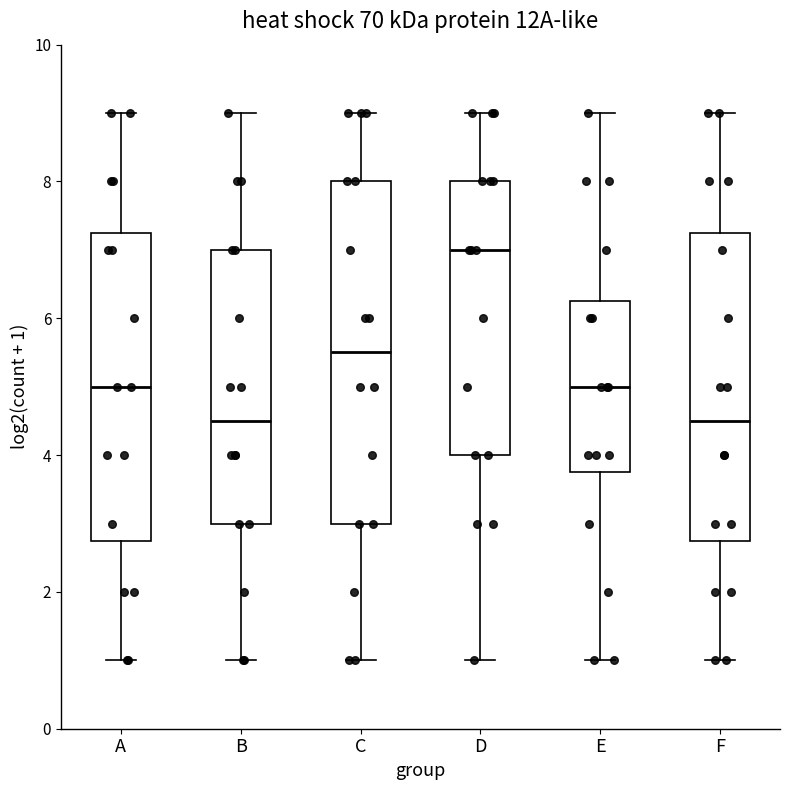

Reading left to right, read every box against the y-axis: the position of its median line, the range the box covers, and the ends of its whiskers. The values are not printed on the chart, so give them approximately, as read against the axis.

A: median 5.0, box 2.8 to 7.2, whiskers 1.0 to 9.0
B: median 4.6, box 3.0 to 7.0, whiskers 1.0 to 9.0
C: median 5.6, box 3.0 to 8.0, whiskers 1.0 to 9.0
D: median 7.0, box 4.0 to 8.0, whiskers 1.0 to 9.0
E: median 5.0, box 3.8 to 6.2, whiskers 1.0 to 9.0
F: median 4.6, box 2.8 to 7.2, whiskers 1.0 to 9.0